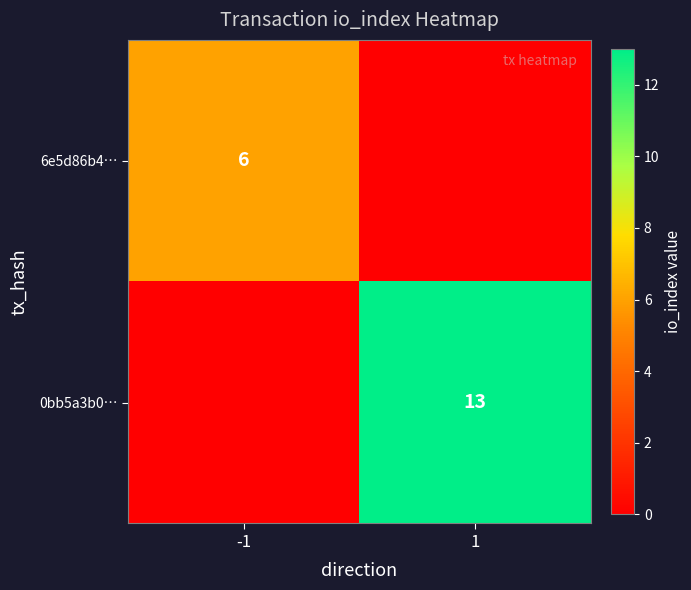

True or false: 0bb5a3b0… has a value of 6 at 1.

False